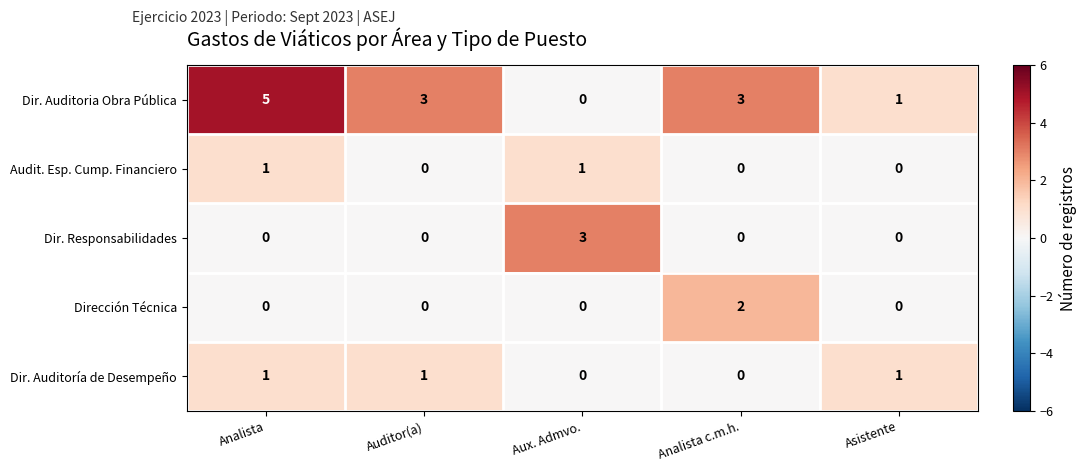

How many distinct data groups are displayed?

5